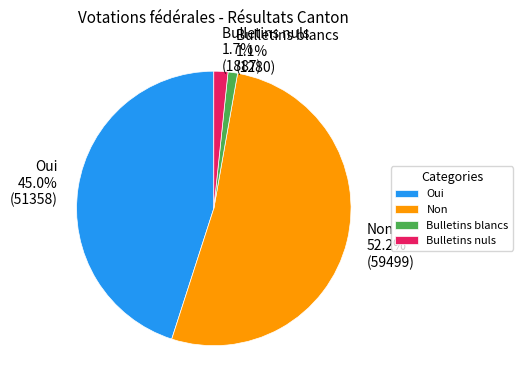

Between Non and Oui, which is larger?

Non